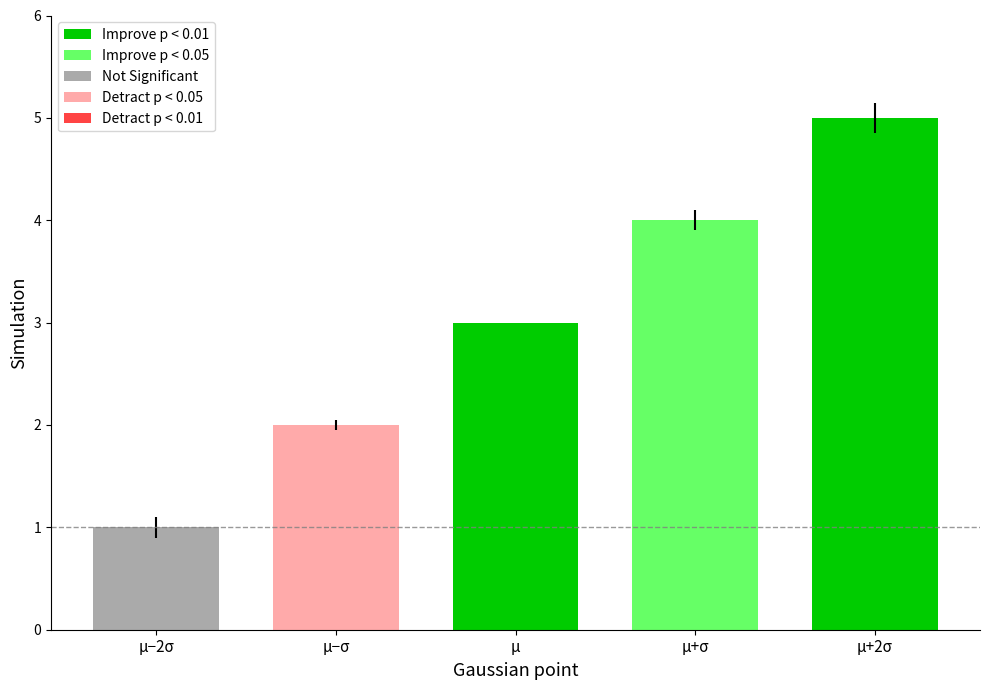

How many values exceed 3?

2